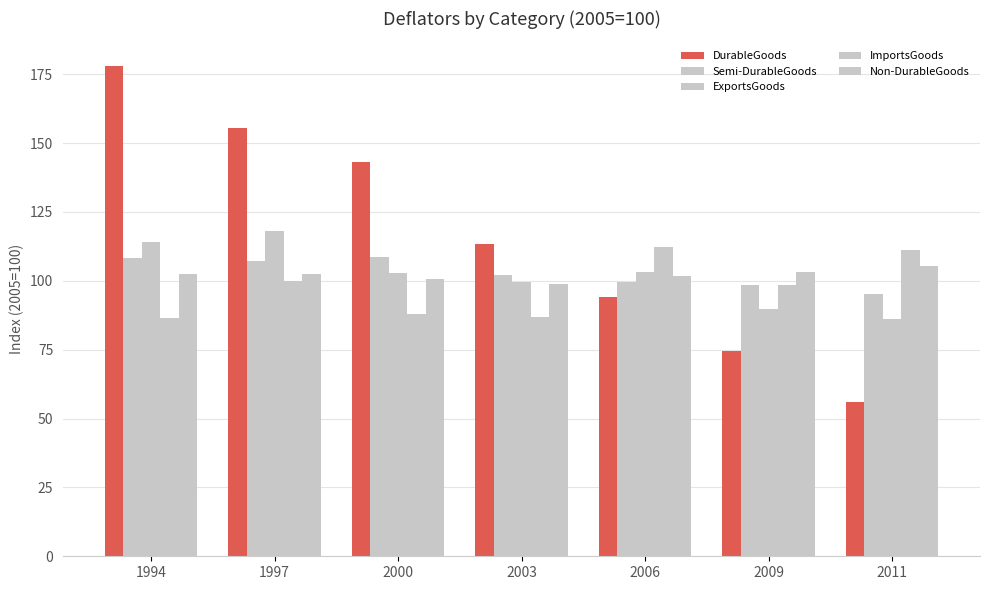

The value of DurableGoods at 2006 is 94.1. True or false?

True